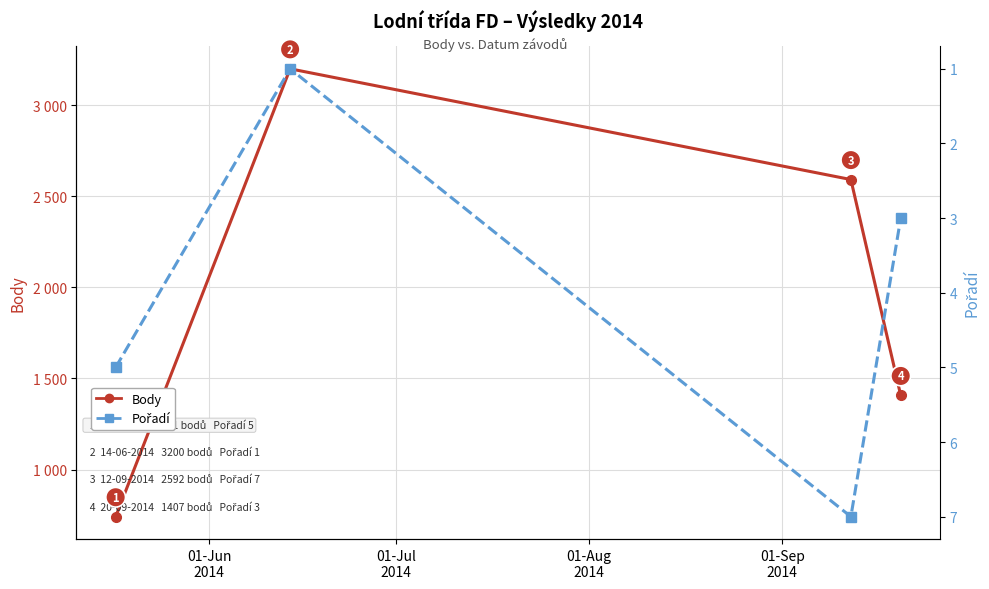

What is the sum of the Body values at 01-Jun
2014 and 01-Aug
2014?

3333